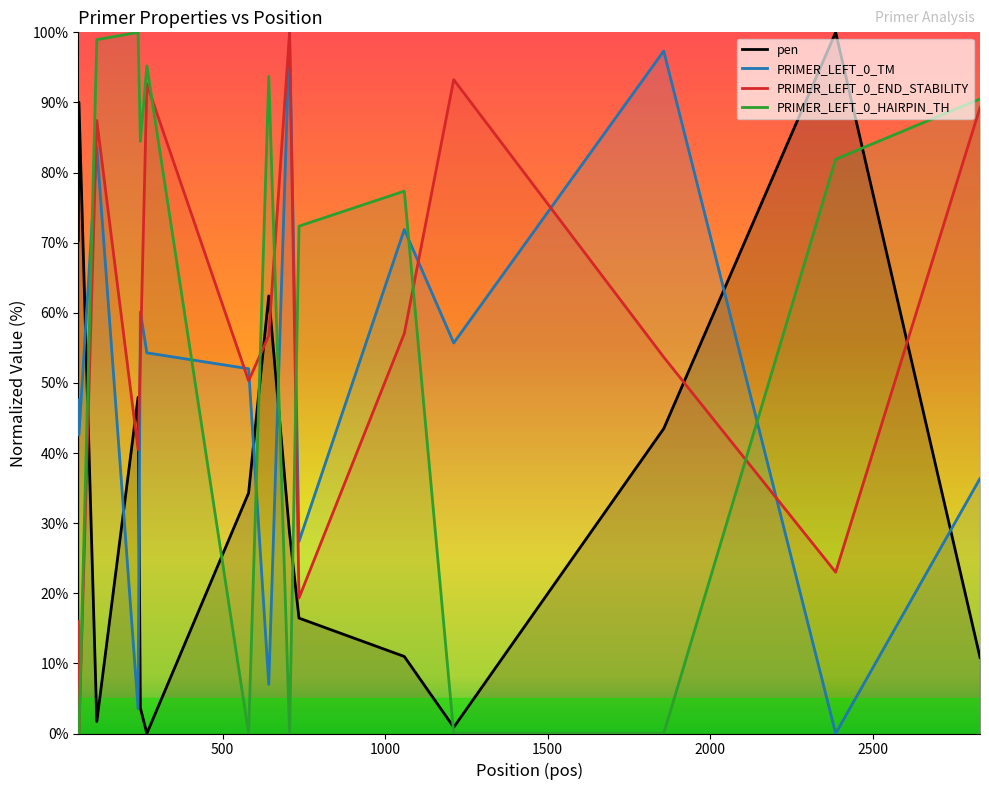

What is the sum of all PRIMER_LEFT_0_END_STABILITY values?

832.8